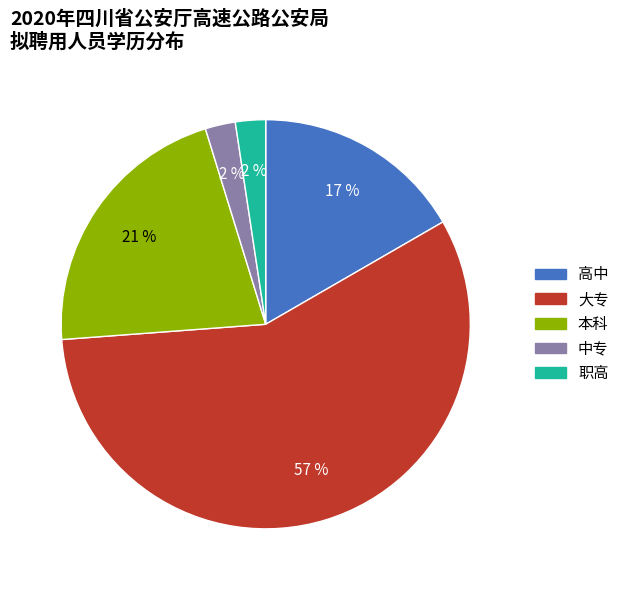

Which has a higher value, 中专 or 大专?

大专